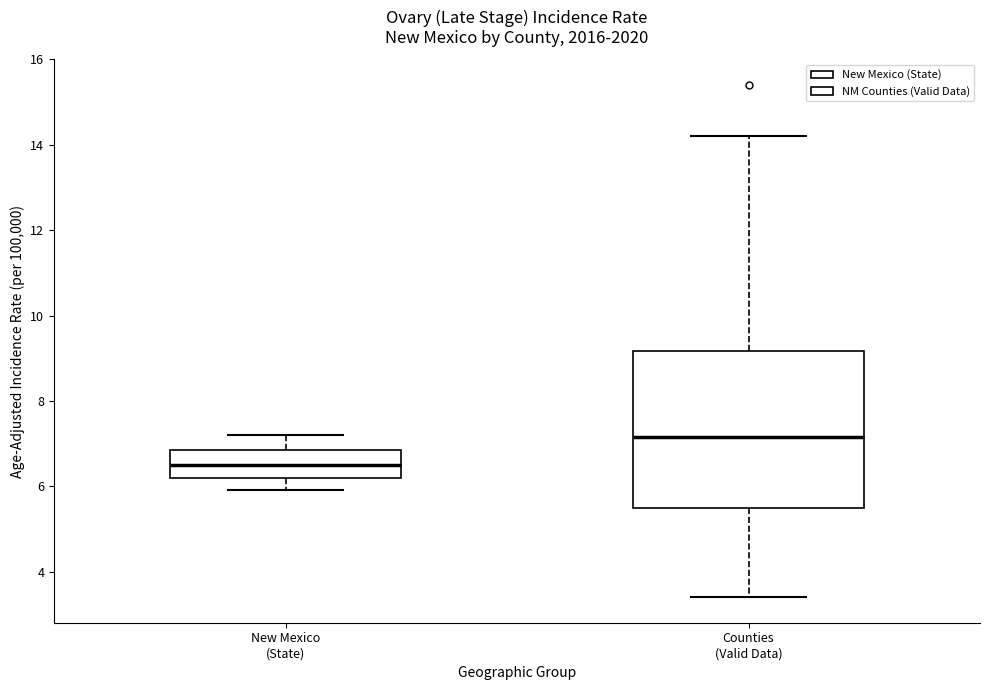

Comparing the boxes themselves (not the whiskers), which one is the tallest?

Counties (Valid Data)